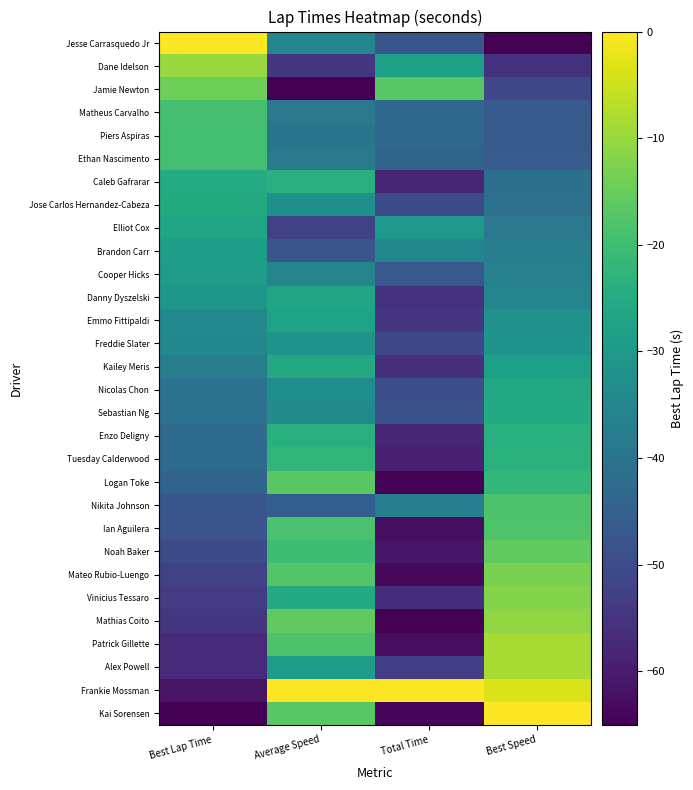

Reading left to right, extract all data points from this chart.

Kai Sorensen: Best Lap Time=-65.0	Average Speed=-16.8	Total Time=-64.2	Best Speed=0.0
Frankie Mossman: Best Lap Time=-61.6	Average Speed=0.0	Total Time=0.0	Best Speed=-3.6
Alex Powell: Best Lap Time=-57.0	Average Speed=-28.9	Total Time=-53.2	Best Speed=-8.4
Patrick Gillette: Best Lap Time=-56.9	Average Speed=-18.2	Total Time=-62.9	Best Speed=-8.5
Mathias Coito: Best Lap Time=-54.8	Average Speed=-15.9	Total Time=-65.0	Best Speed=-10.7
Vinicius Tessaro: Best Lap Time=-53.6	Average Speed=-25.3	Total Time=-56.6	Best Speed=-12.0
Mateo Rubio-Luengo: Best Lap Time=-52.5	Average Speed=-17.5	Total Time=-63.6	Best Speed=-13.2
Noah Baker: Best Lap Time=-50.0	Average Speed=-20.1	Total Time=-61.3	Best Speed=-15.8
Ian Aguilera: Best Lap Time=-47.9	Average Speed=-18.6	Total Time=-62.6	Best Speed=-17.9
Nikita Johnson: Best Lap Time=-47.7	Average Speed=-45.7	Total Time=-37.1	Best Speed=-18.1
Logan Toke: Best Lap Time=-44.0	Average Speed=-16.6	Total Time=-64.3	Best Speed=-21.9
Tuesday Calderwood: Best Lap Time=-42.3	Average Speed=-22.2	Total Time=-59.3	Best Speed=-23.6
Enzo Deligny: Best Lap Time=-42.2	Average Speed=-23.8	Total Time=-57.9	Best Speed=-23.8
Sebastian Ng: Best Lap Time=-40.8	Average Speed=-34.0	Total Time=-48.5	Best Speed=-25.2
Nicolas Chon: Best Lap Time=-40.1	Average Speed=-32.7	Total Time=-49.7	Best Speed=-25.8
Kailey Meris: Best Lap Time=-37.8	Average Speed=-25.8	Total Time=-56.1	Best Speed=-28.2
Freddie Slater: Best Lap Time=-34.6	Average Speed=-31.3	Total Time=-51.0	Best Speed=-31.5
Emmo Fittipaldi: Best Lap Time=-33.9	Average Speed=-27.3	Total Time=-54.8	Best Speed=-32.1
Danny Dyszelski: Best Lap Time=-30.7	Average Speed=-26.6	Total Time=-55.4	Best Speed=-35.4
Cooper Hicks: Best Lap Time=-29.3	Average Speed=-35.3	Total Time=-47.2	Best Speed=-36.7
Brandon Carr: Best Lap Time=-28.7	Average Speed=-47.7	Total Time=-35.0	Best Speed=-37.3
Elliot Cox: Best Lap Time=-26.9	Average Speed=-52.3	Total Time=-30.4	Best Speed=-39.1
Jose Carlos Hernandez-Cabeza: Best Lap Time=-25.4	Average Speed=-32.4	Total Time=-50.0	Best Speed=-40.5
Caleb Gafrarar: Best Lap Time=-25.0	Average Speed=-23.6	Total Time=-58.1	Best Speed=-40.9
Ethan Nascimento: Best Lap Time=-19.5	Average Speed=-38.6	Total Time=-44.1	Best Speed=-46.3
Piers Aspiras: Best Lap Time=-19.3	Average Speed=-39.6	Total Time=-43.1	Best Speed=-46.5
Matheus Carvalho: Best Lap Time=-19.2	Average Speed=-39.3	Total Time=-43.4	Best Speed=-46.6
Jamie Newton: Best Lap Time=-14.4	Average Speed=-65.0	Total Time=-16.9	Best Speed=-51.3
Dane Idelson: Best Lap Time=-9.9	Average Speed=-54.5	Total Time=-28.1	Best Speed=-55.6
Jesse Carrasquedo Jr: Best Lap Time=0.0	Average Speed=-35.0	Total Time=-47.5	Best Speed=-65.0